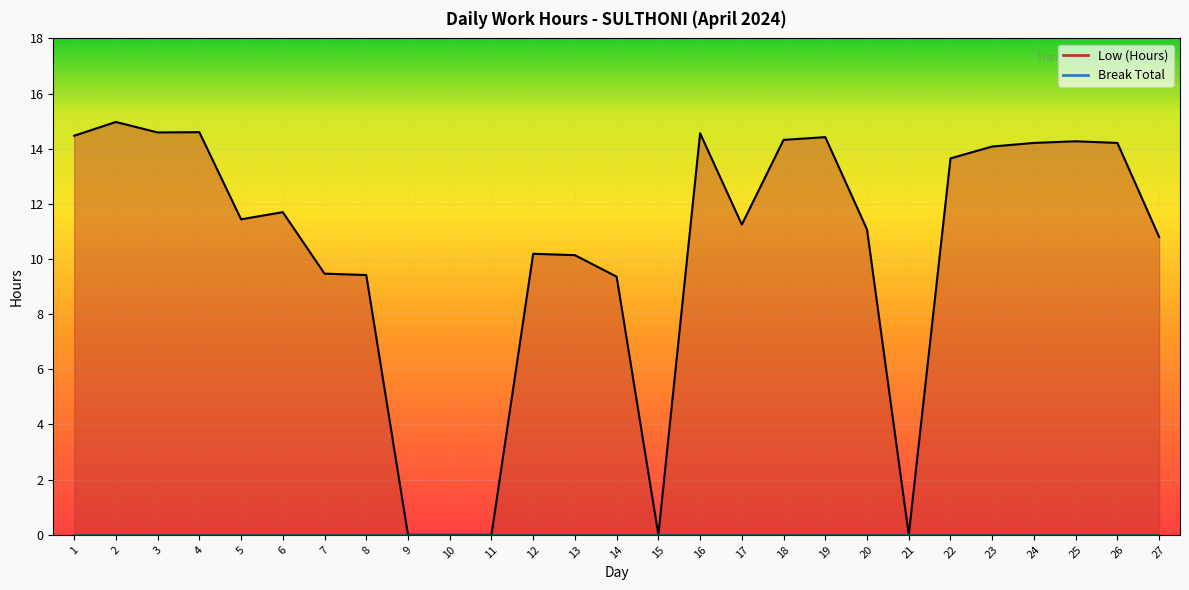

Approximately how many times larger is the value at 8 compared to 24?

0.7